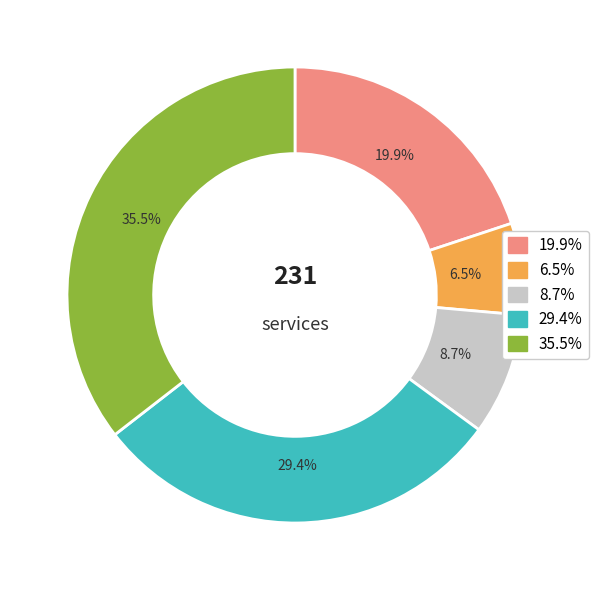

How many segments does this pie chart have?

5